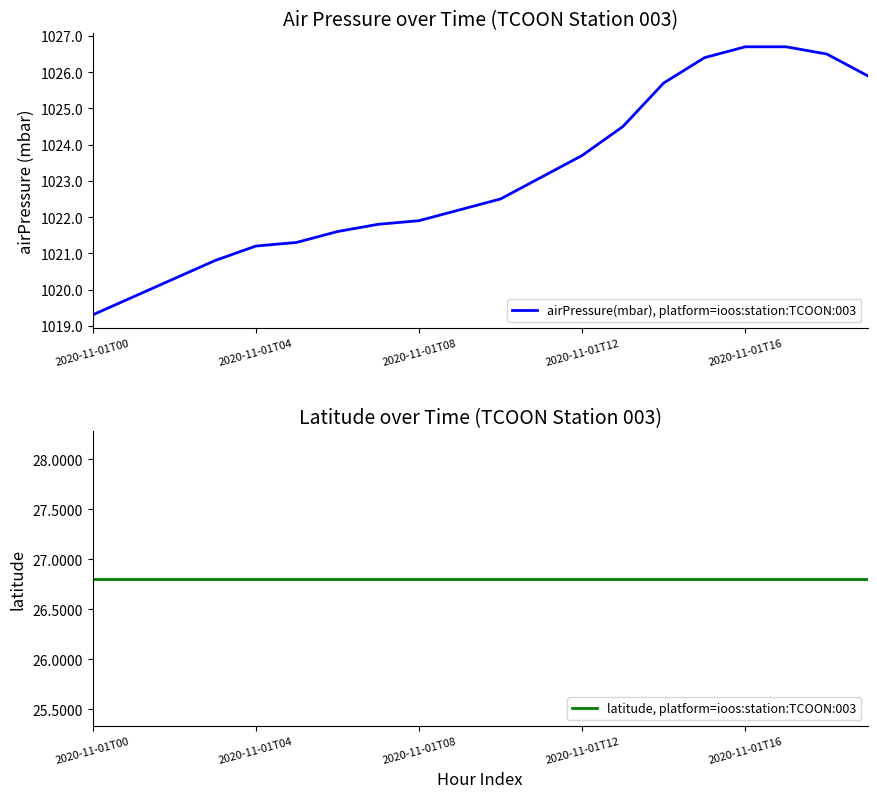

True or false: airPressure(mbar), platform=ioos:station:TCOON:003 and latitude, platform=ioos:station:TCOON:003 intersect in this chart.

False